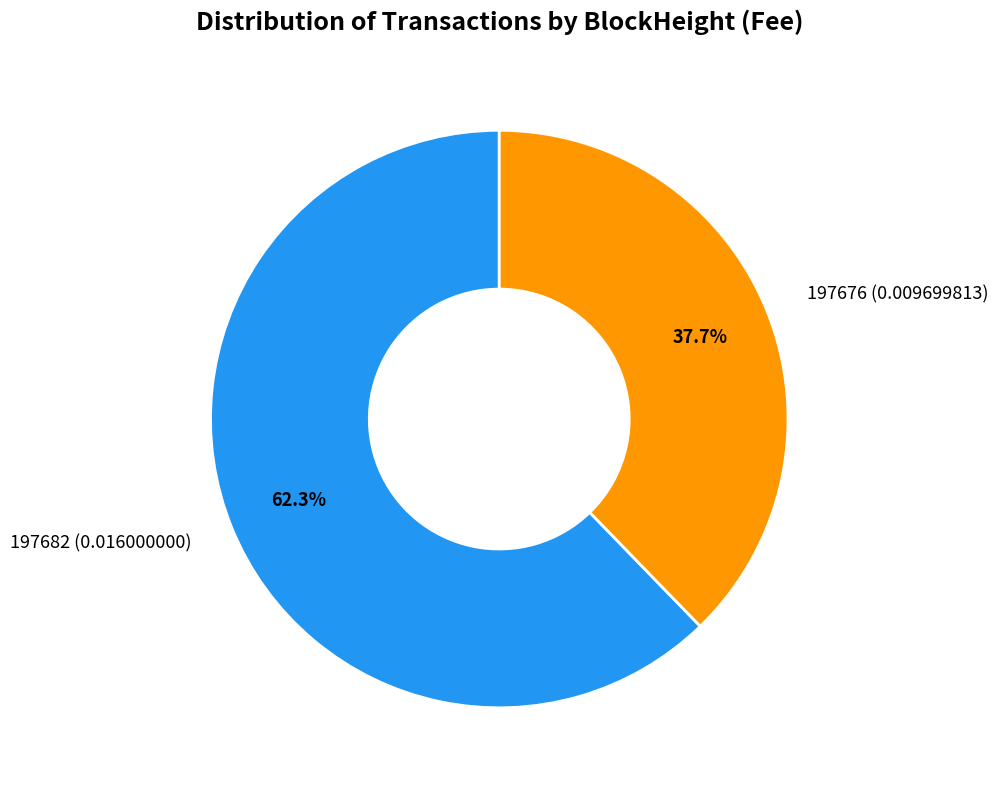

To the nearest percent, what is the combined percentage of 197676 and 197682?

100%